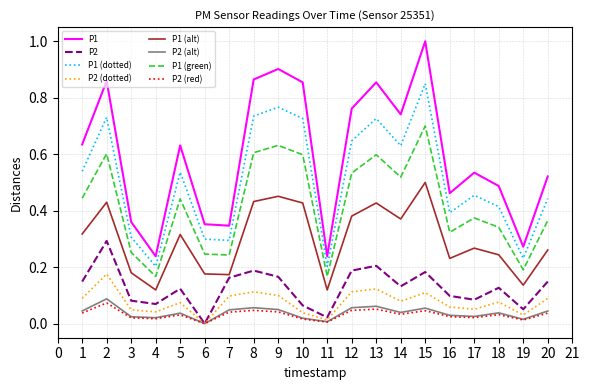

Is it true that P1 equals 0.4 at 3?

True